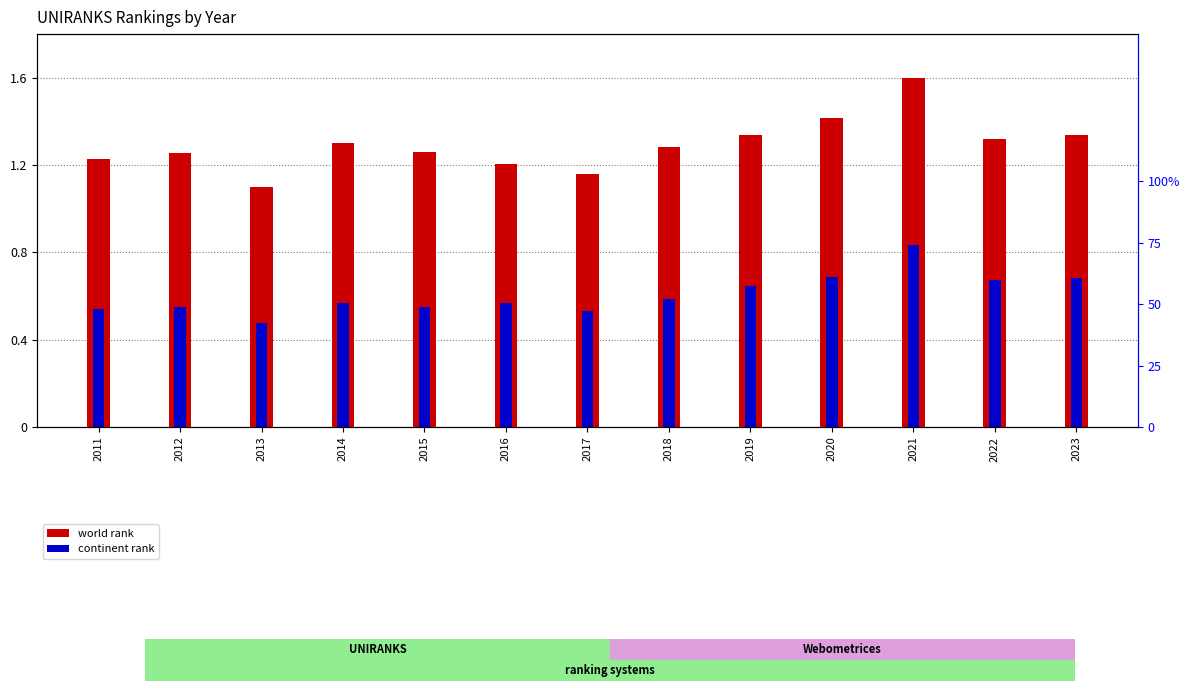

What are all the series names shown in the legend?

world rank, continent rank